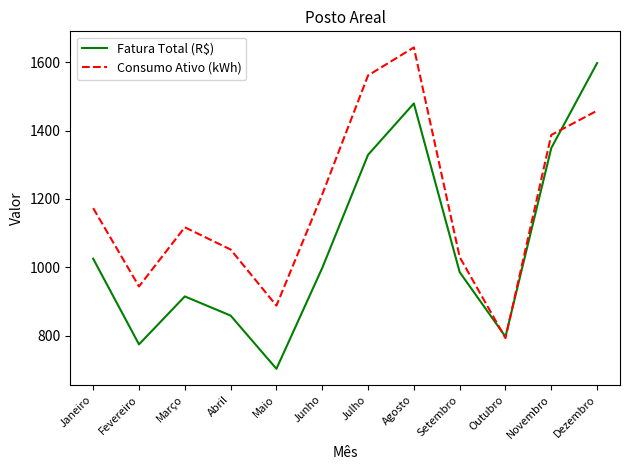

After their last crossing, which series has the higher values: Consumo Ativo (kWh) or Fatura Total (R$)?

Fatura Total (R$)